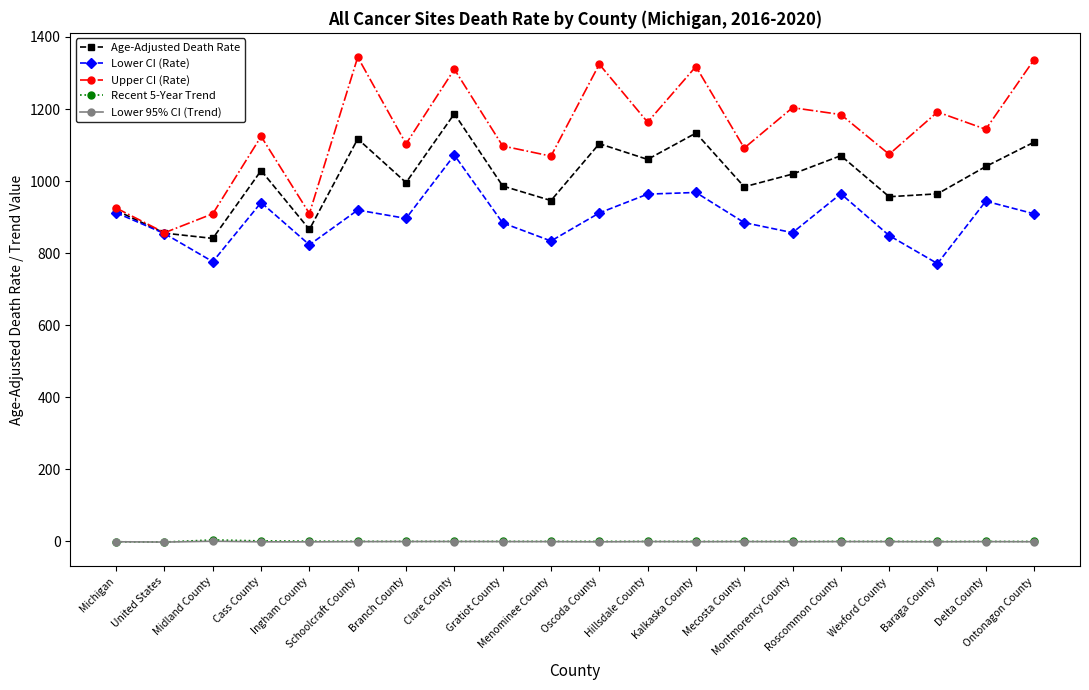

What is the label of the 10th point from the left?

Menominee County